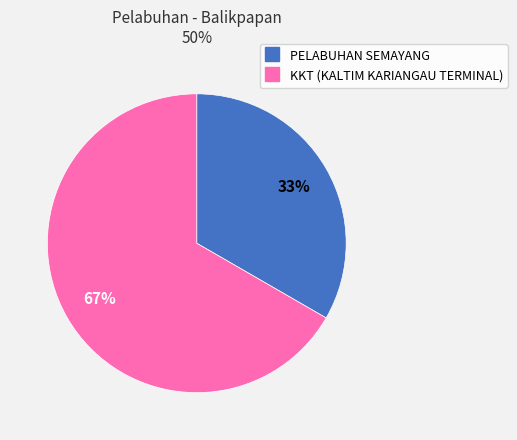

Does PELABUHAN SEMAYANG represent more than half of the total?

No